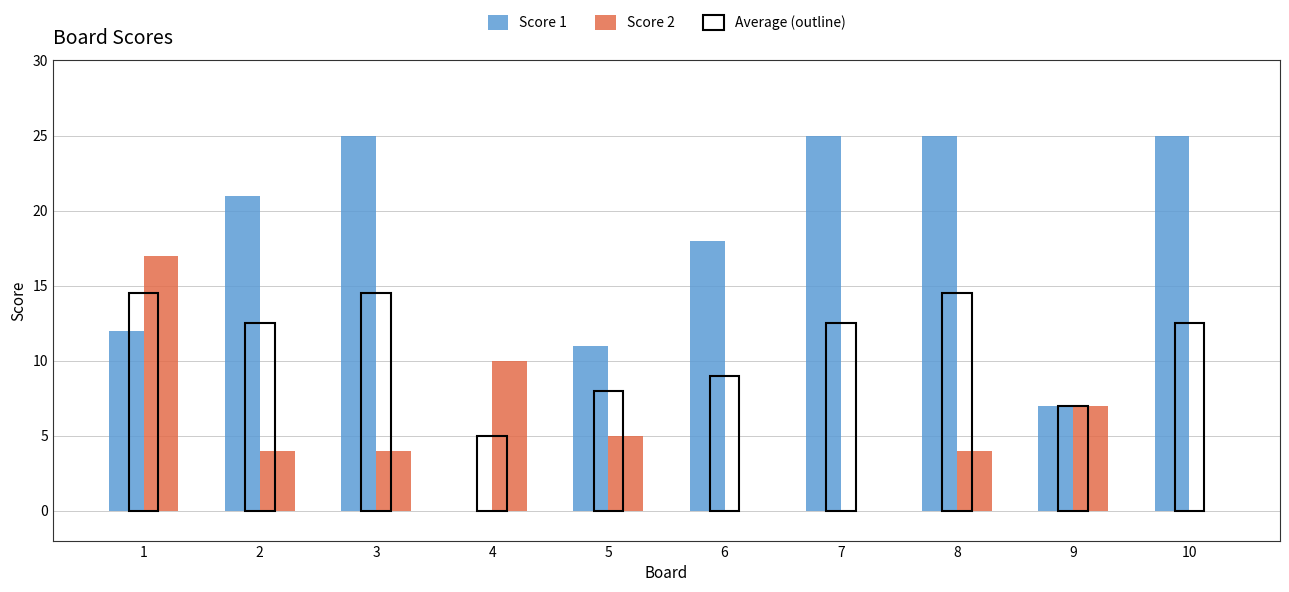

Reading left to right, transcribe all the data shown in this chart.

Score 1: 1=12.0	2=21.0	3=25.0	4=0.0	5=11.0	6=18.0	7=25.0	8=25.0	9=7.0	10=25.0
Score 2: 1=17.0	2=4.0	3=4.0	4=10.0	5=5.0	6=0.0	7=0.0	8=4.0	9=7.0	10=0.0
Average (outline): 1=14.5	2=12.5	3=14.5	4=5.0	5=8.0	6=9.0	7=12.5	8=14.5	9=7.0	10=12.5